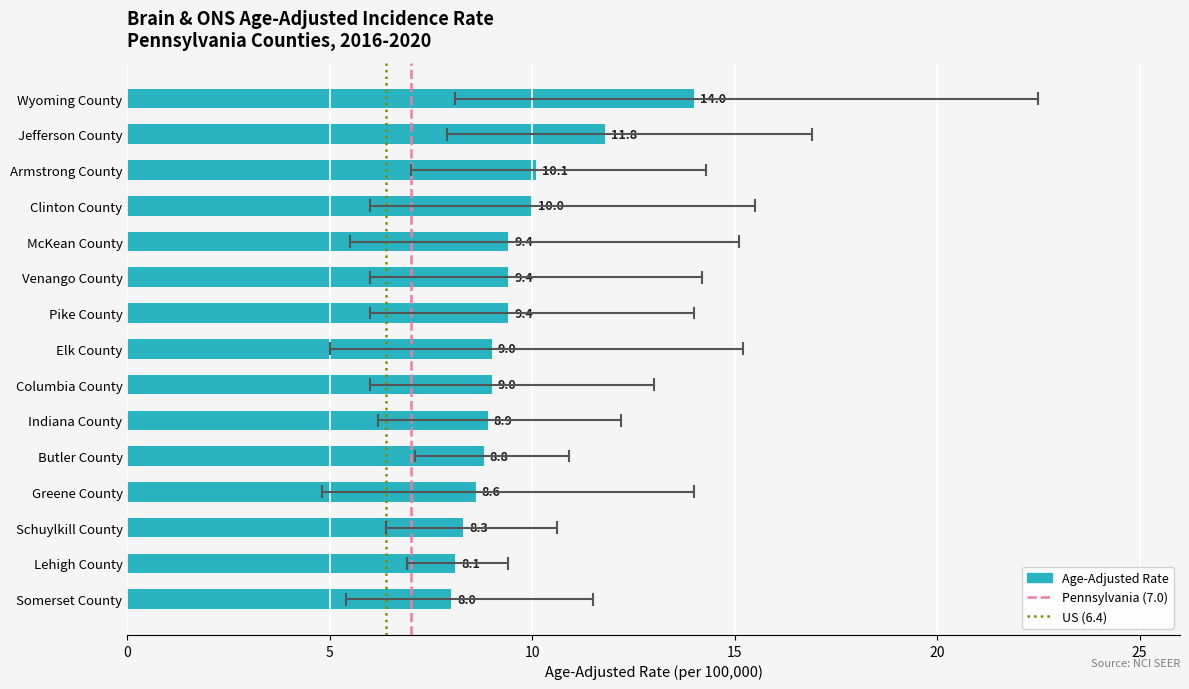

Rank the series at 0 from lowest to highest value.

Pennsylvania (7.0), US (6.4)